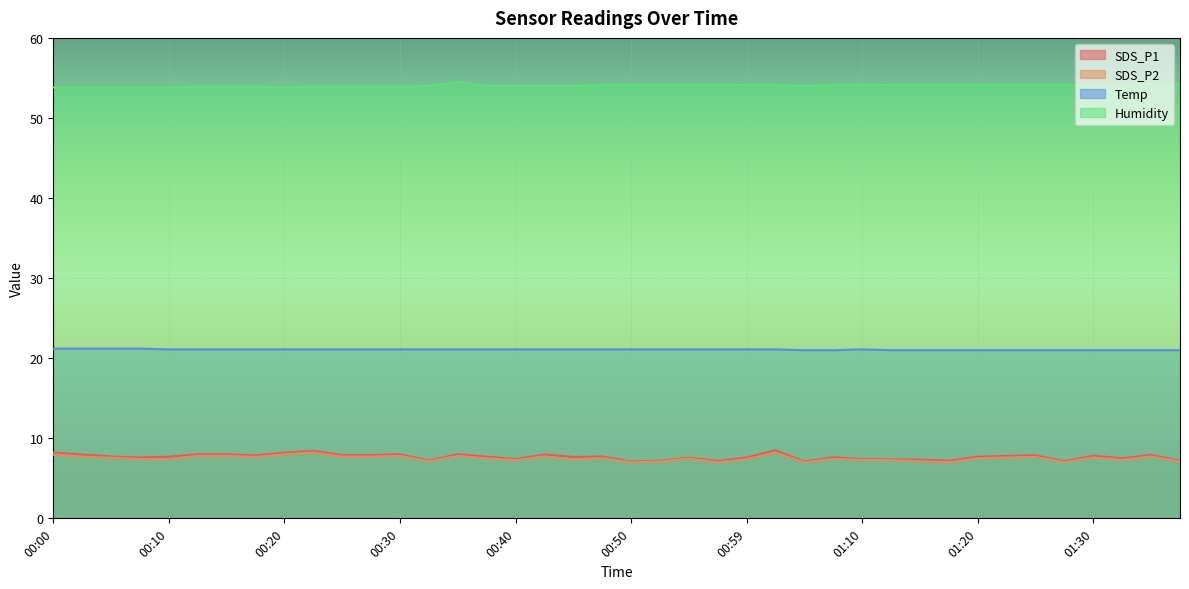

What position from the right is 00:20?

32